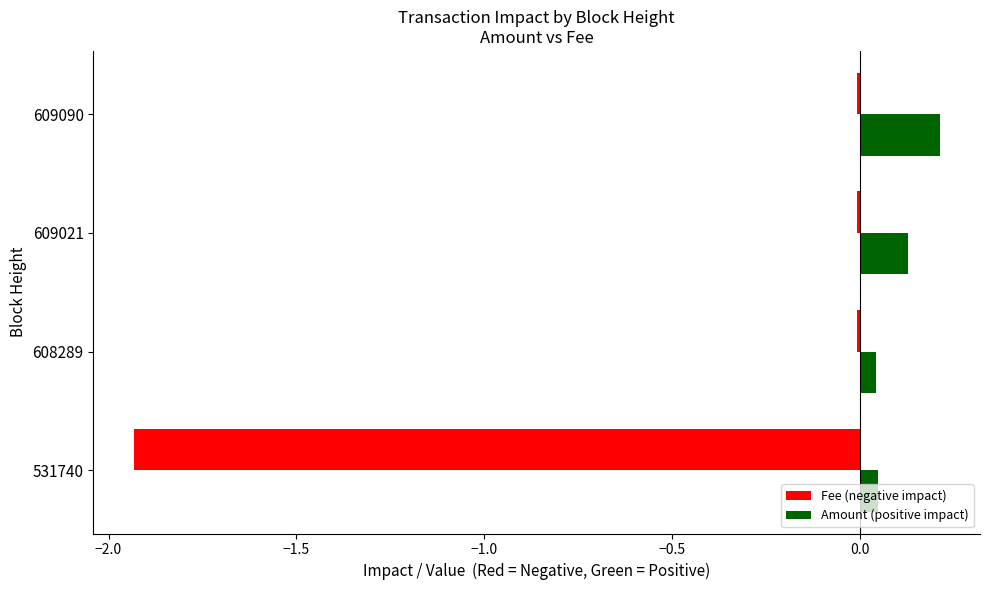

What is the difference between the highest and lowest values at 531740?

2.0